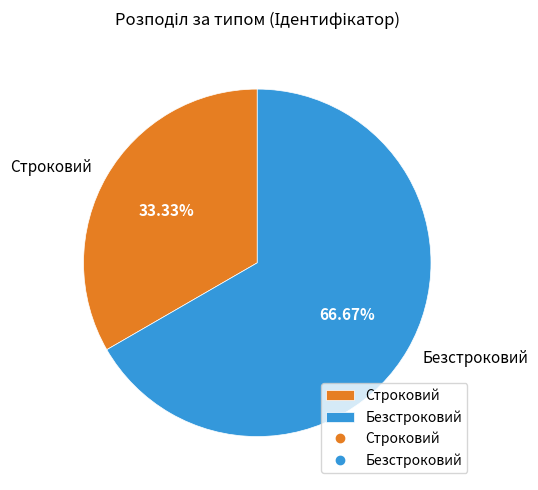

To the nearest percent, what percentage of the pie is Строковий?

33%